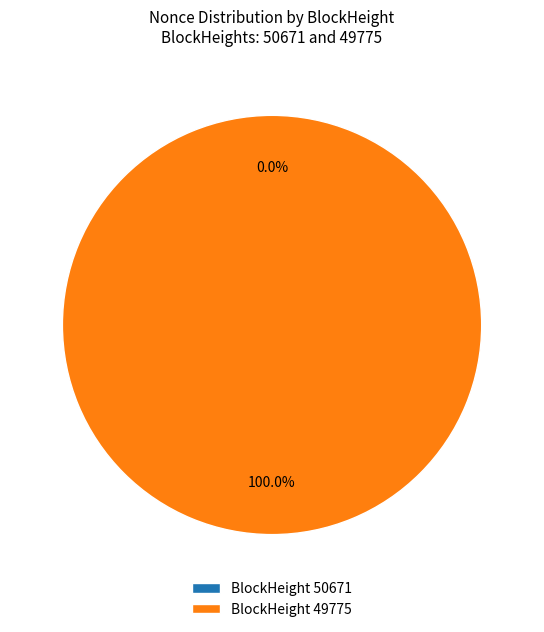

To the nearest percent, what is the combined percentage of 49775 and 50671?

100%